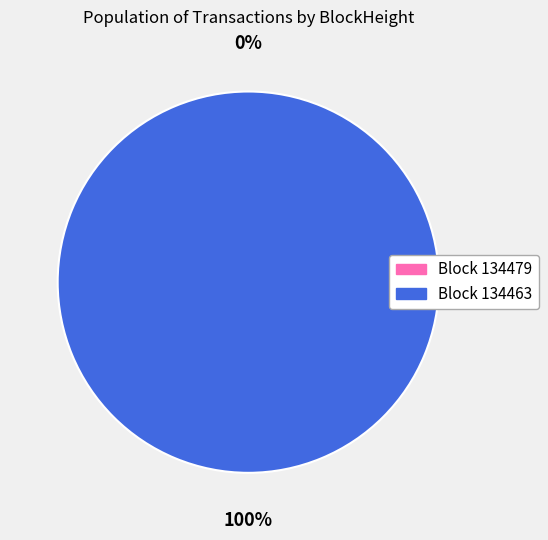

How many segments does this pie chart have?

2